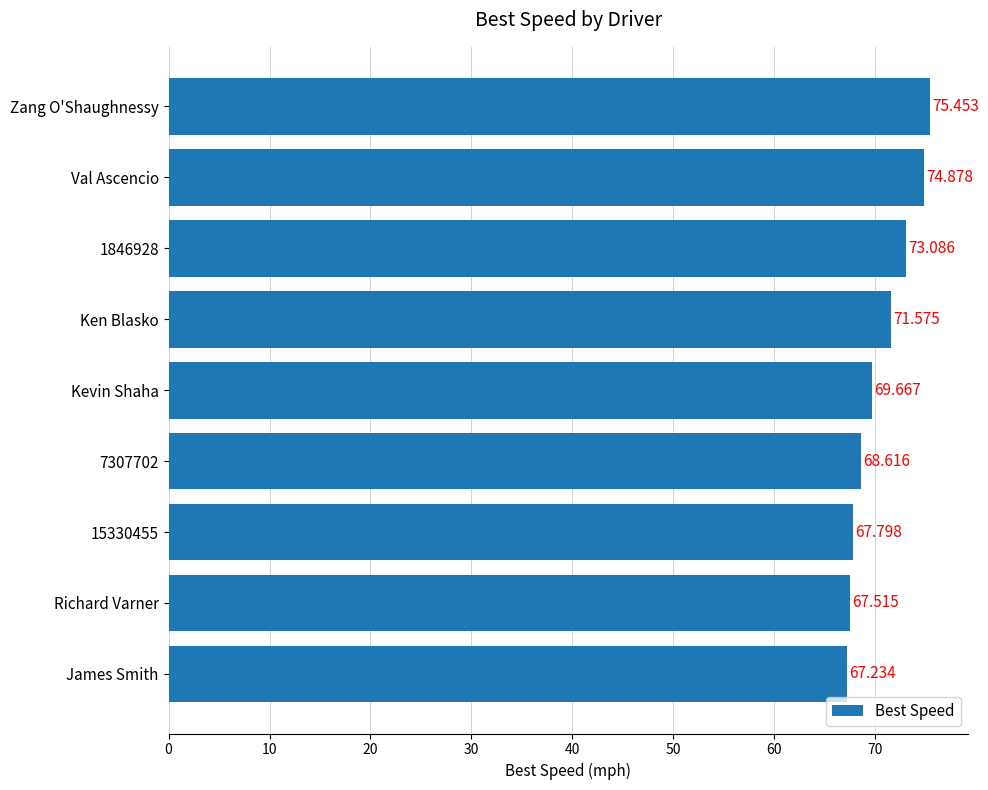

Which has a higher value, Val Ascencio or 15330455?

Val Ascencio